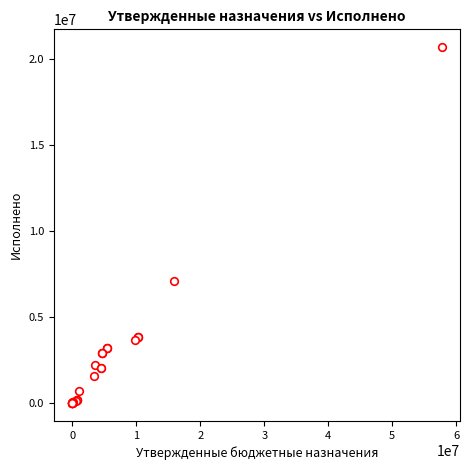

What Y value in the scatter plot is closest to 10352195?

7087763.4